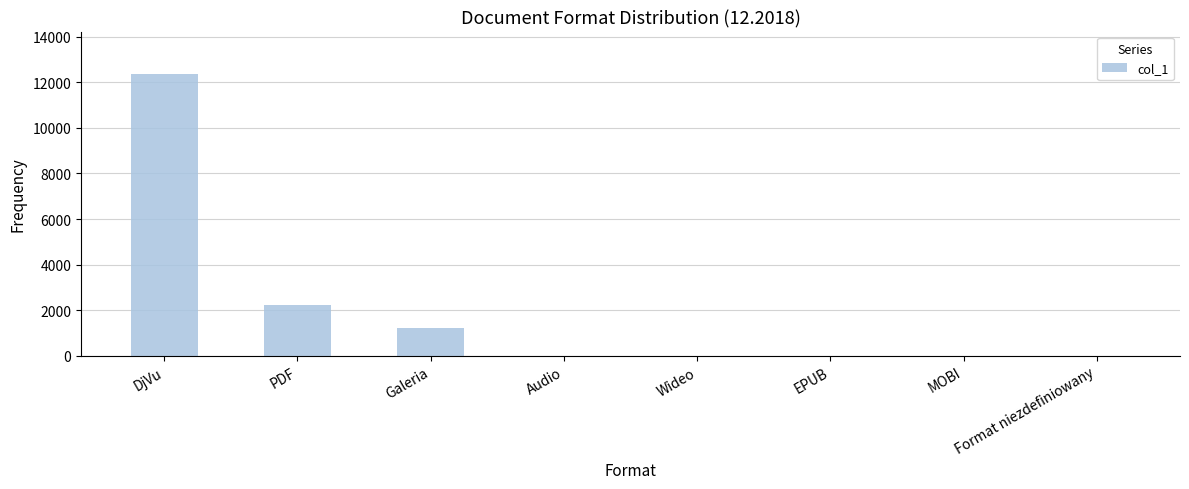

What is the sum of all values?

15834